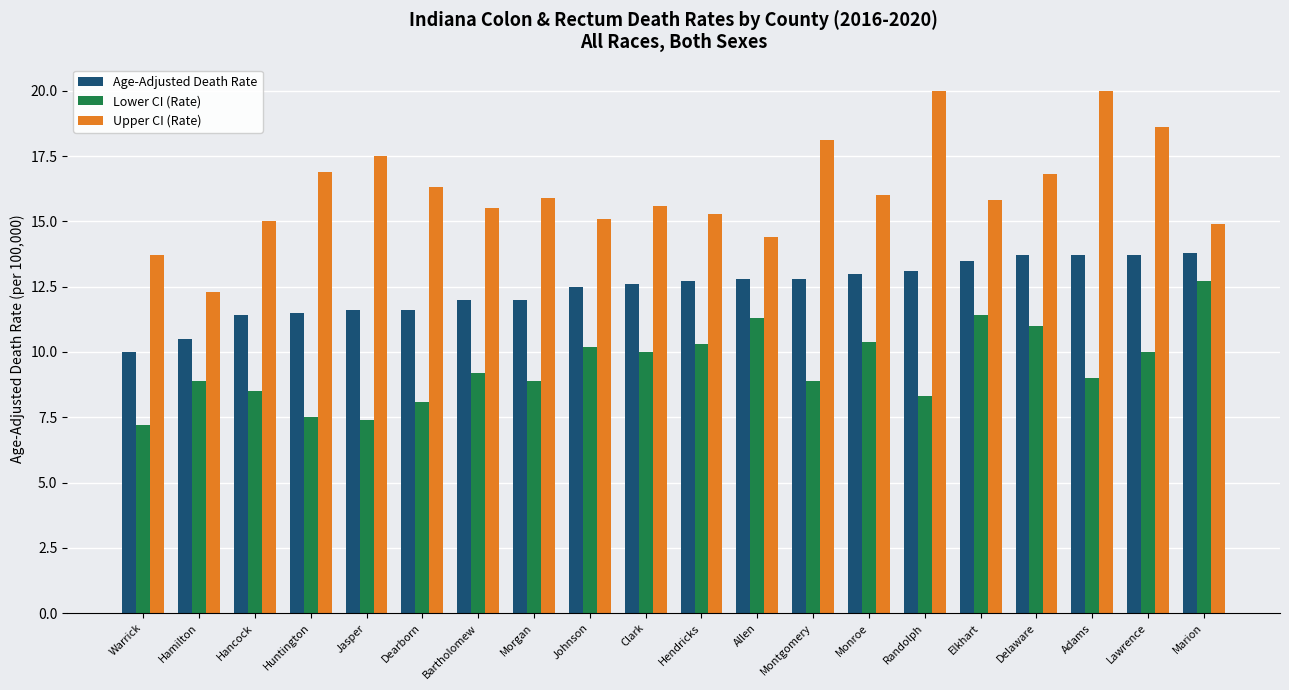

Rank the series by their average value, from highest to lowest.

Upper CI (Rate), Age-Adjusted Death Rate, Lower CI (Rate)